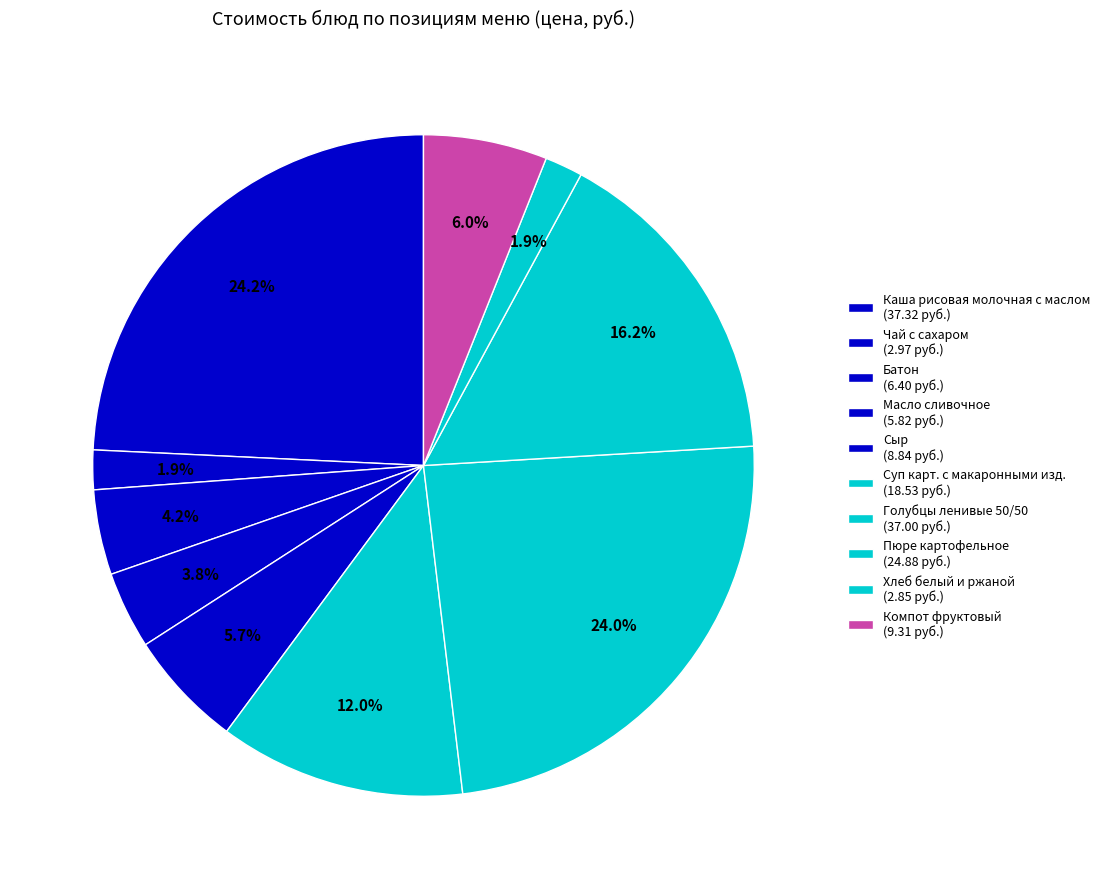

To the nearest percent, what portion does Пюре картофельное represent?

16%